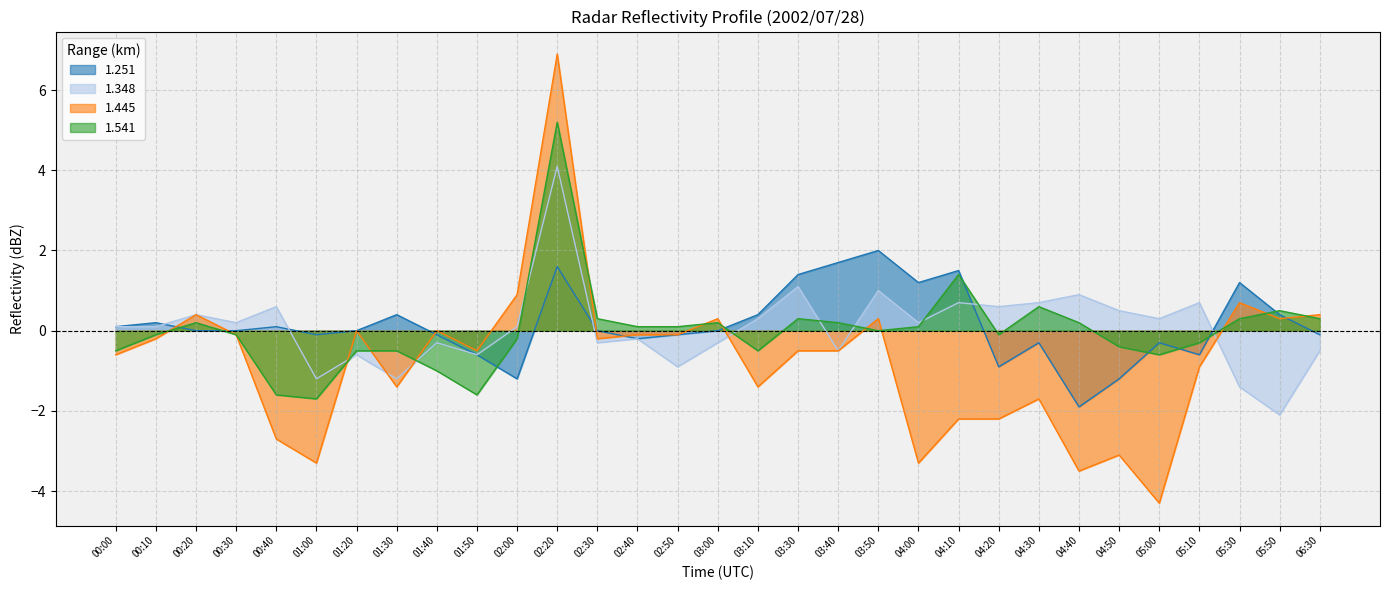

Where is the first local maximum for 1.348?

00:20